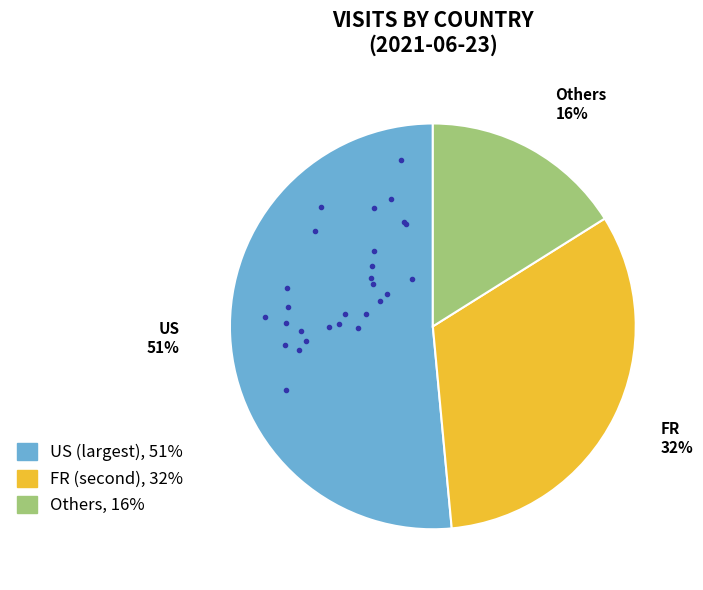

How many segments does this pie chart have?

3